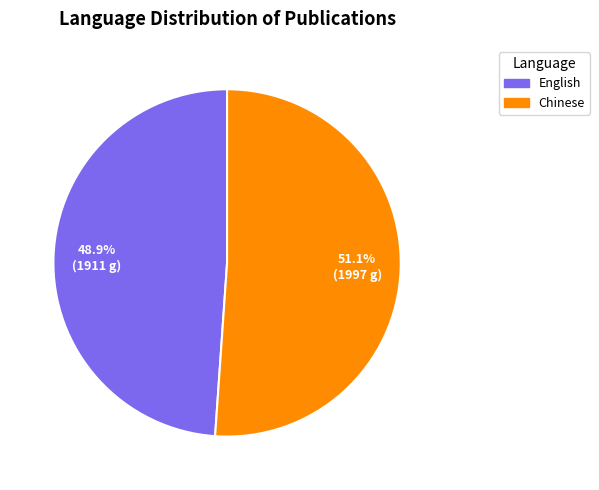

To the nearest percent, what percentage of the pie is English?

49%